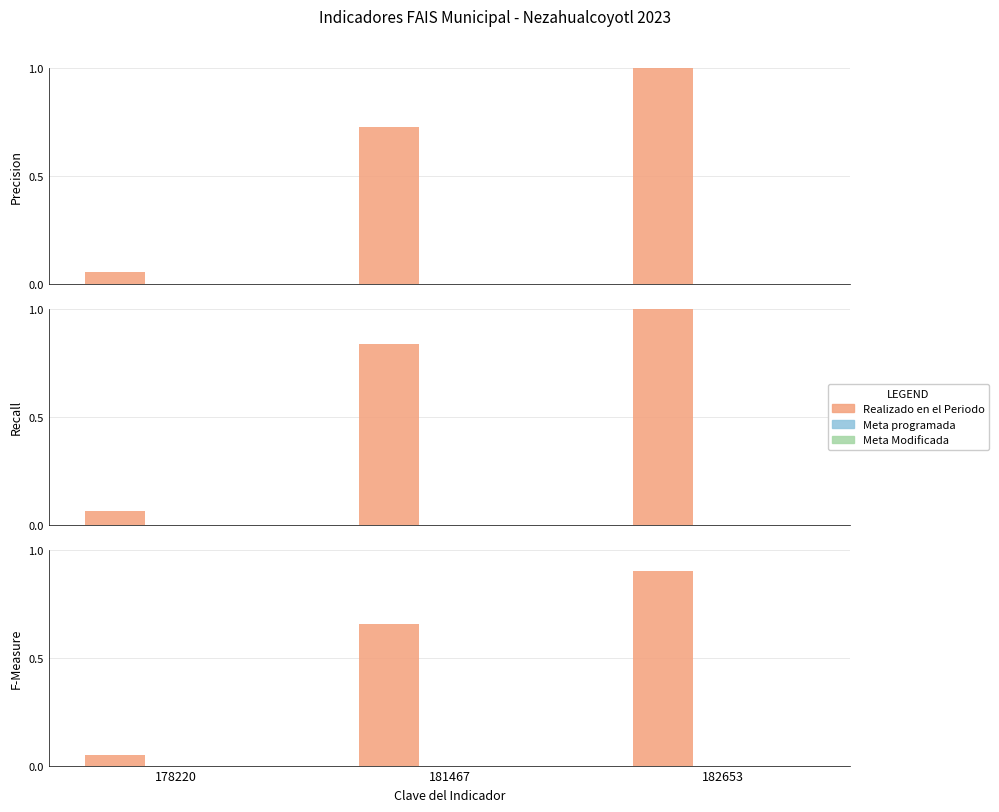

At 182653, list the series in order from largest to smallest.

Realizado en el Periodo, Meta programada, Meta Modificada